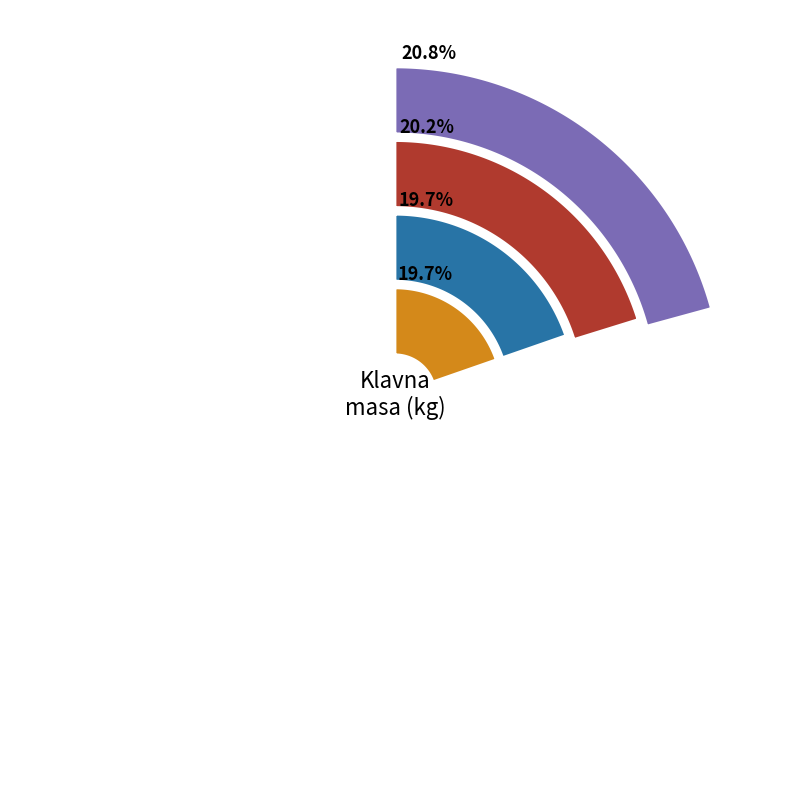

Which slice is the largest?

2021 (teden 26)